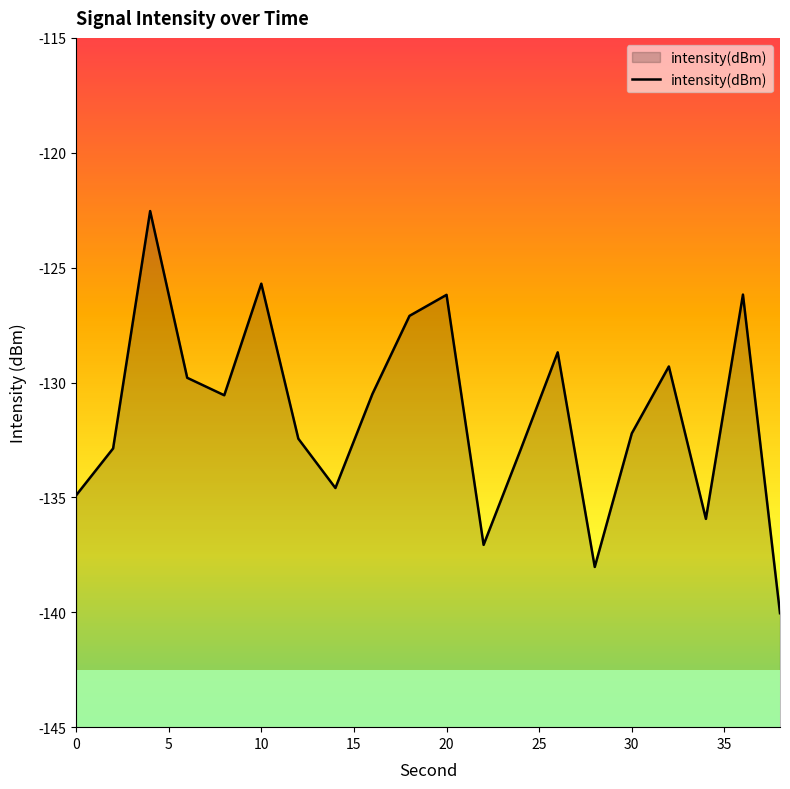

The value of intensity(dBm) at 10 is -125.7. True or false?

True